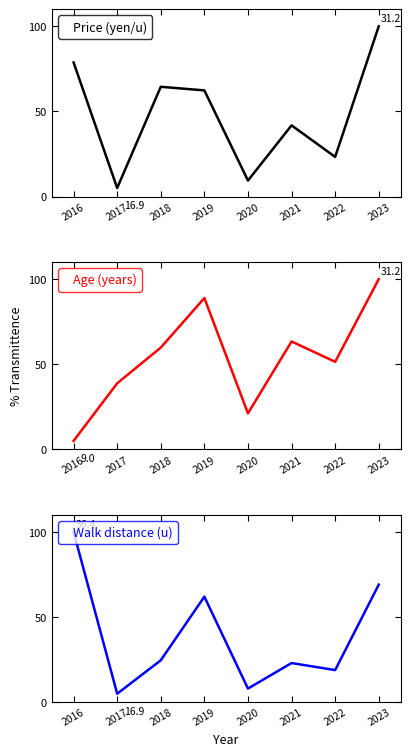

How many values in the Age (years) series exceed 59?

4